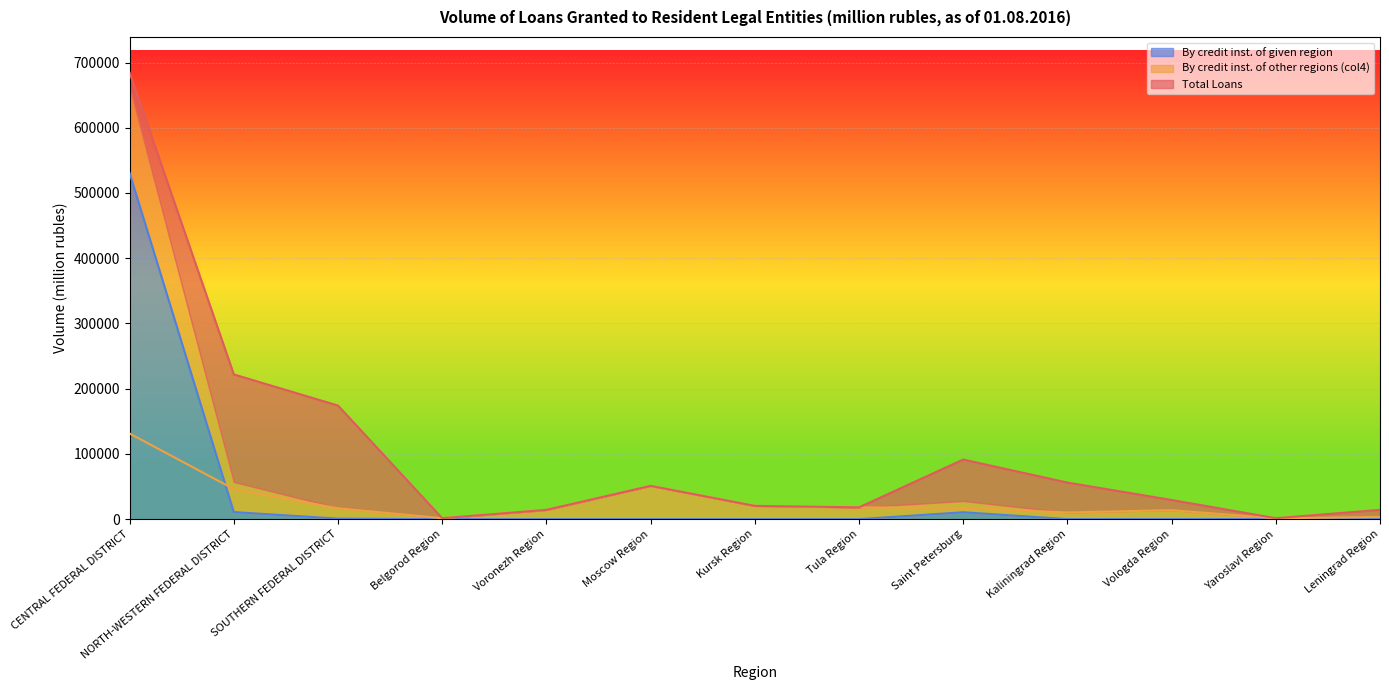

Rank the series by their average value, from lowest to highest.

By credit inst. of other regions (col4), By credit inst. of given region, Total Loans